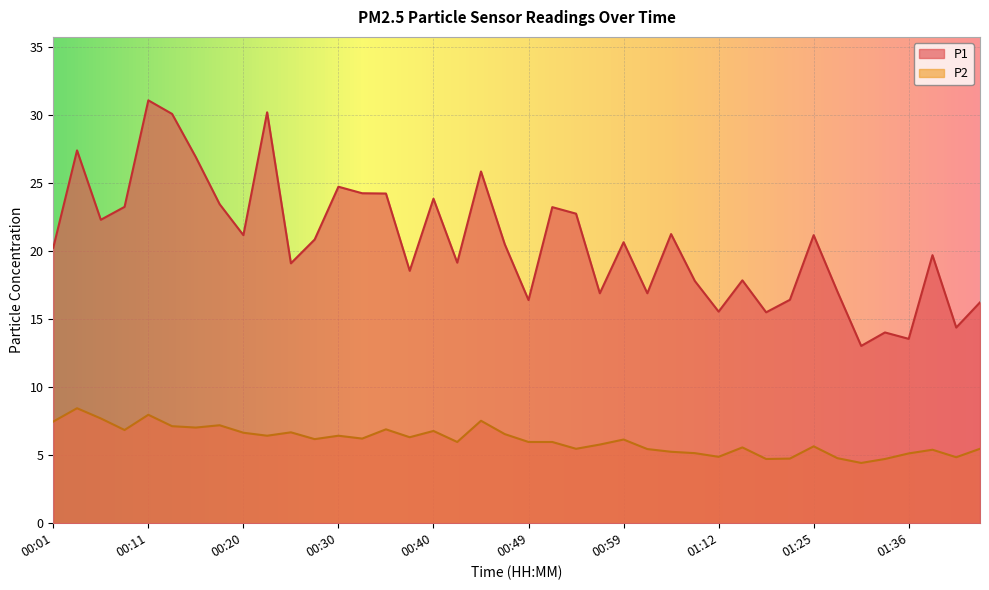

At how many categories does at least one series exceed 10?

40